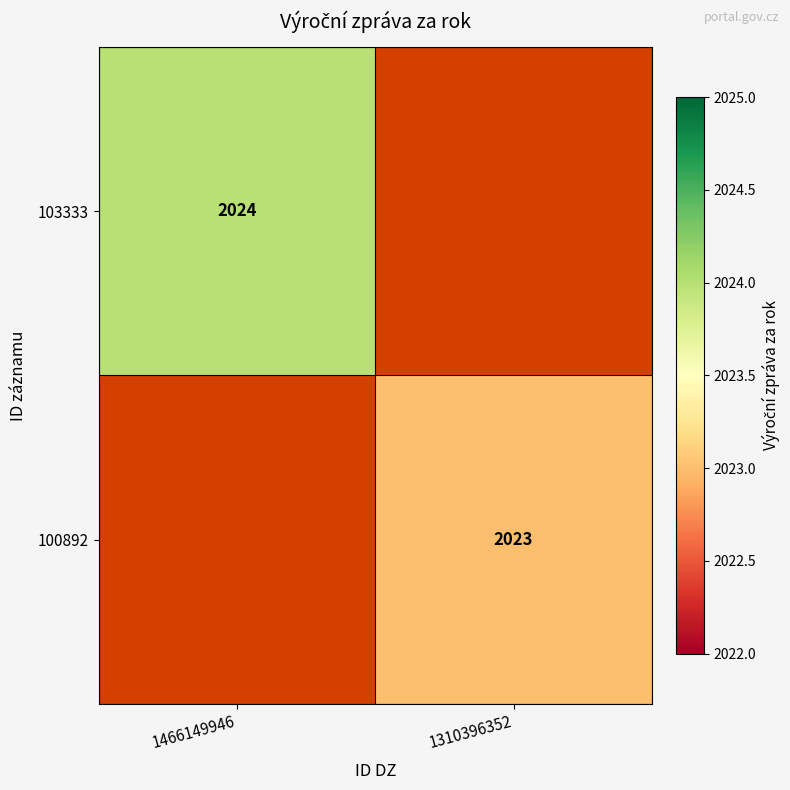

The 100892 series shows 2023 at 1310396352. True or false?

True